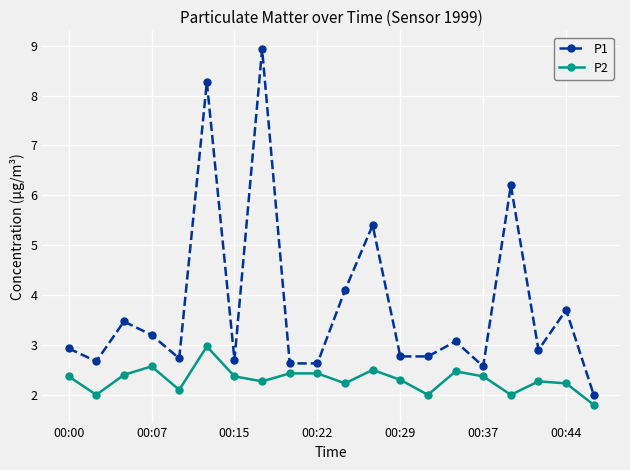

What is the value of the P2 point at the 4th from the left?

2.6